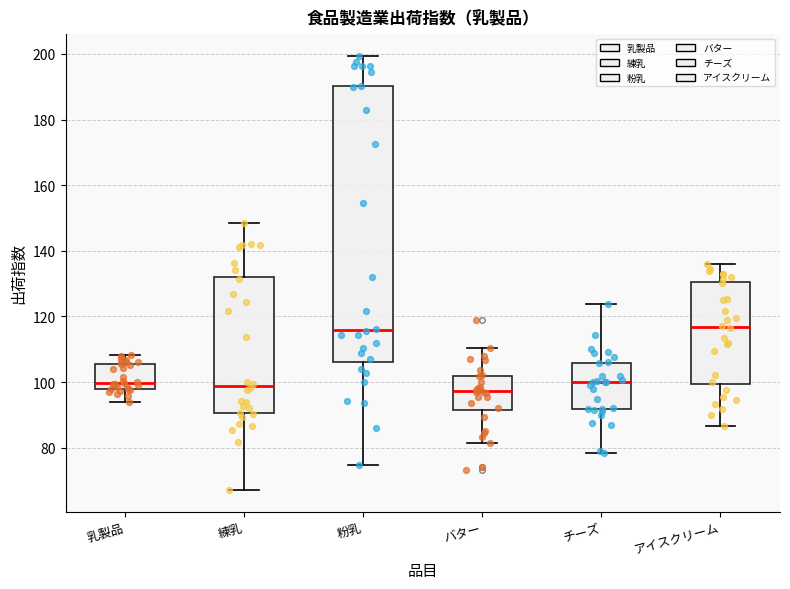

Comparing the boxes themselves (not the whiskers), which one is the tallest?

粉乳